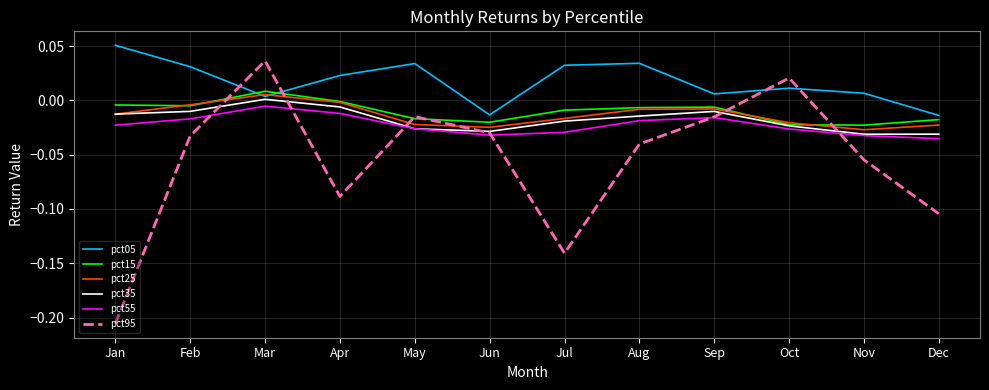

Which series has the largest total across all categories?

pct05